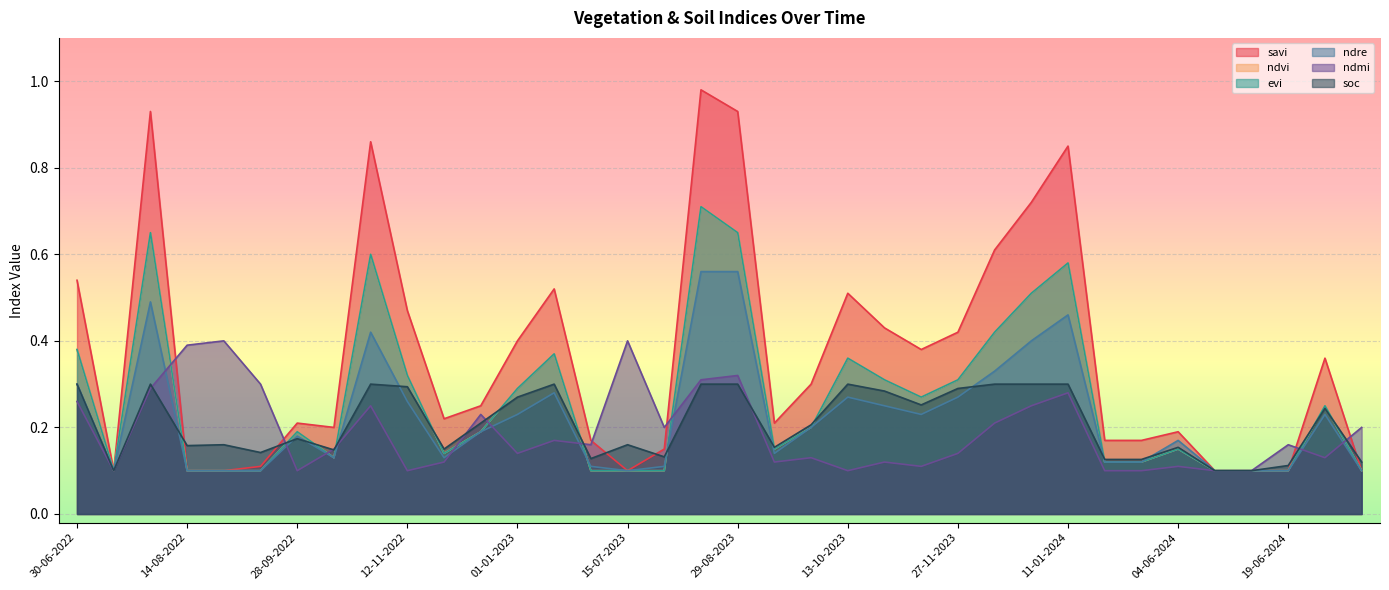

What is the difference between the maximum and minimum values in the savi series?

0.9